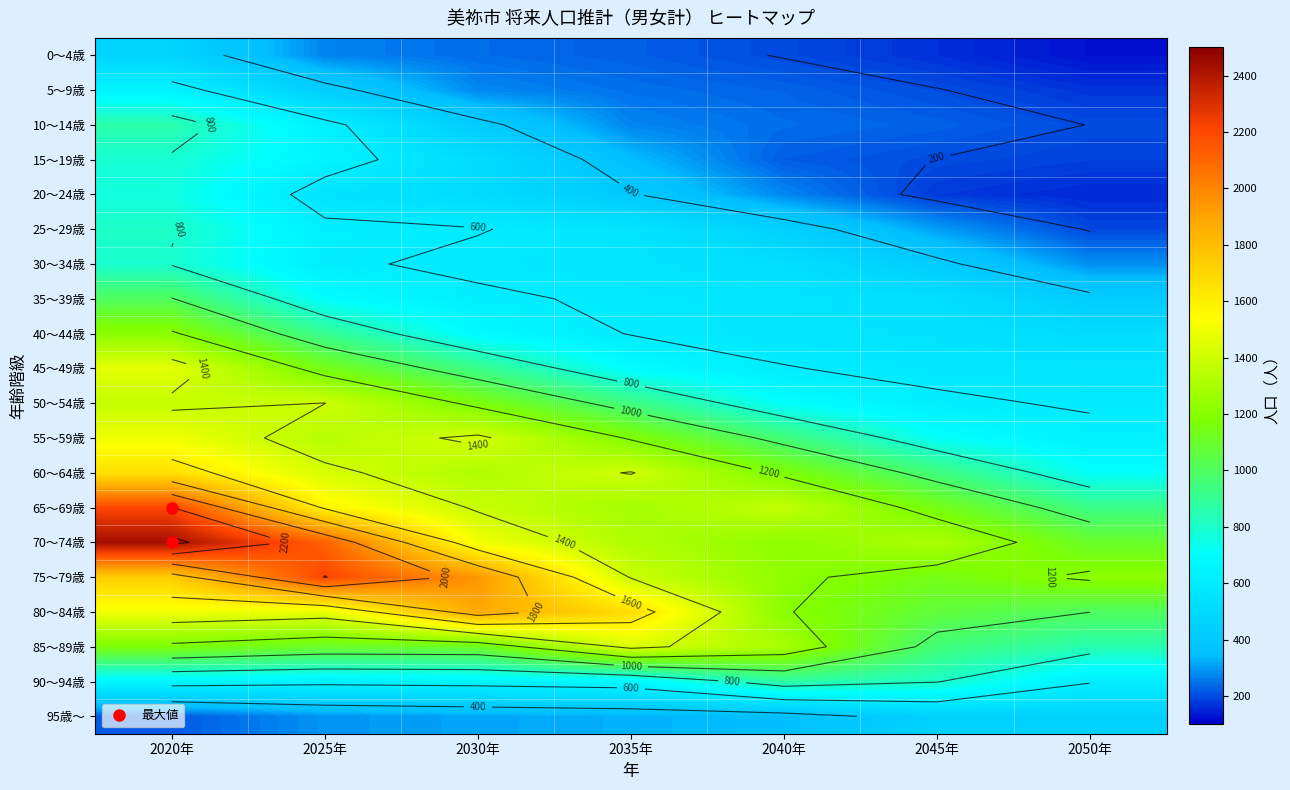

True or false: 75～79歳 has a value of 571 at 2020年.

False